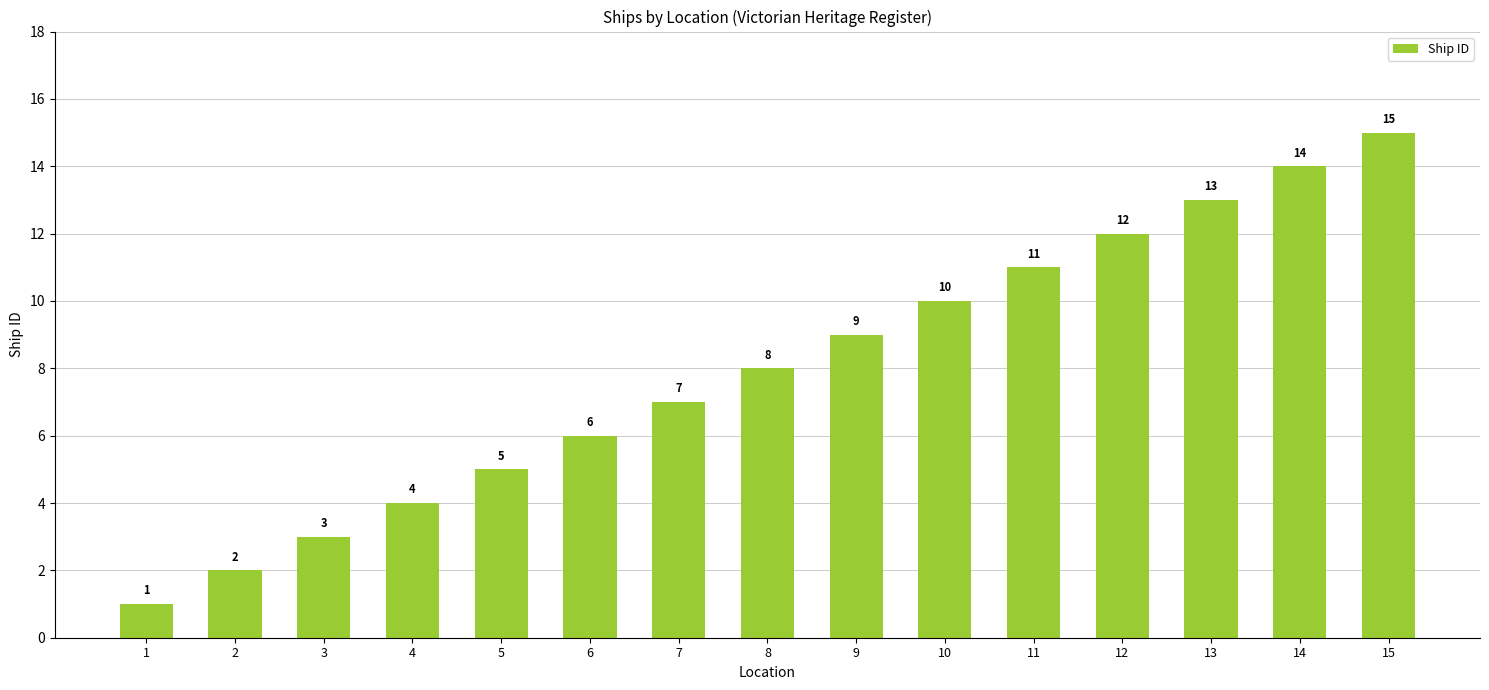

Reading left to right, list all the values displayed in this chart.

1=1	2=2	3=3	4=4	5=5	6=6	7=7	8=8	9=9	10=10	11=11	12=12	13=13	14=14	15=15